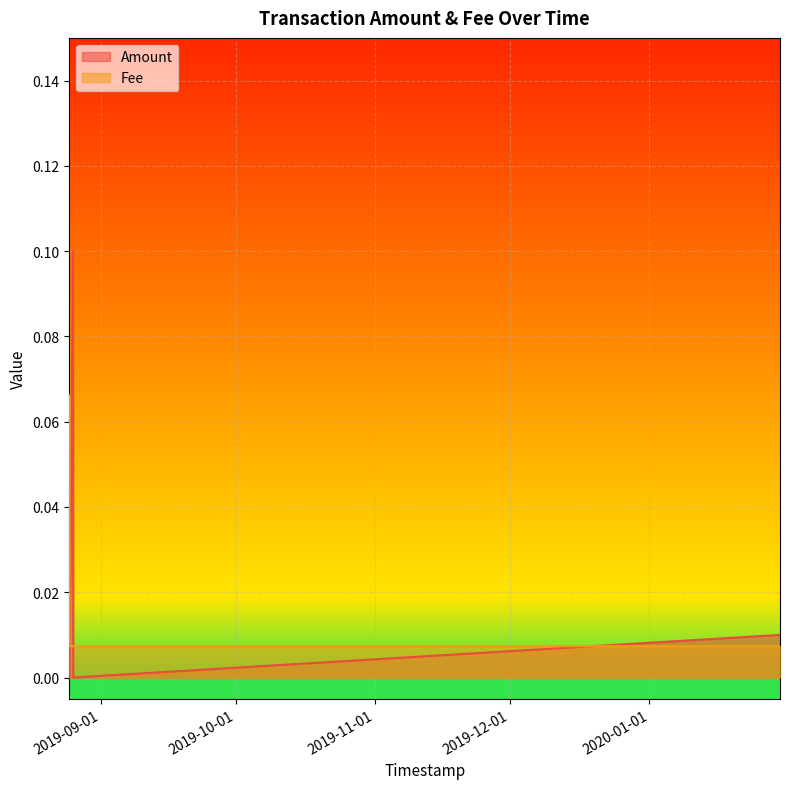

Is it true that Fee equals 0.0 at 2019-08-25 20:20:25?

True